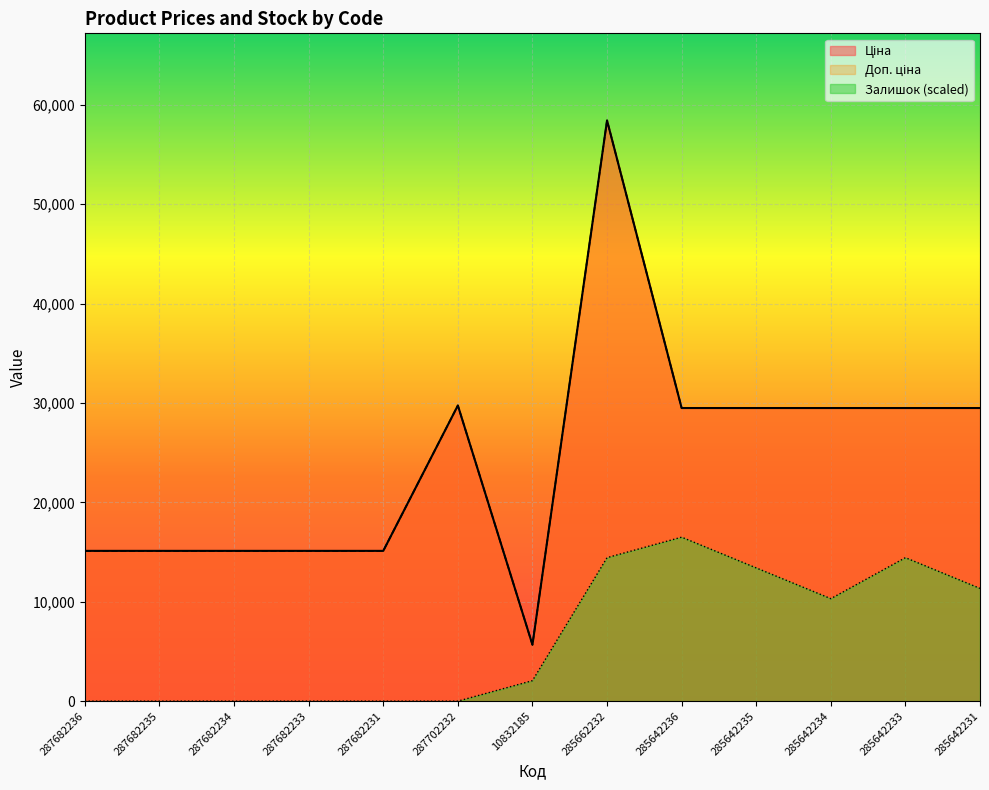

What are all the series names shown in the legend?

Ціна, Доп. ціна, Залишок